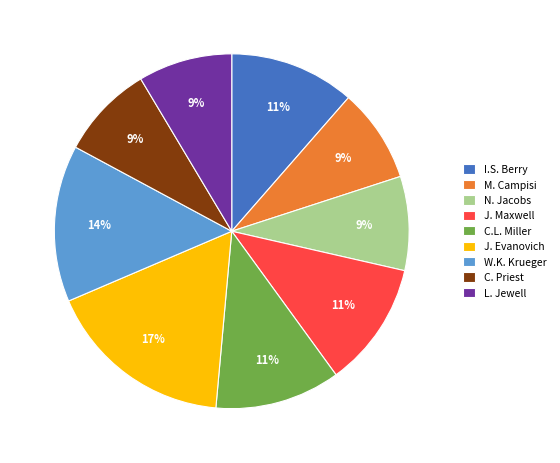

True or false: J. Evanovich accounts for 17% of the total.

True